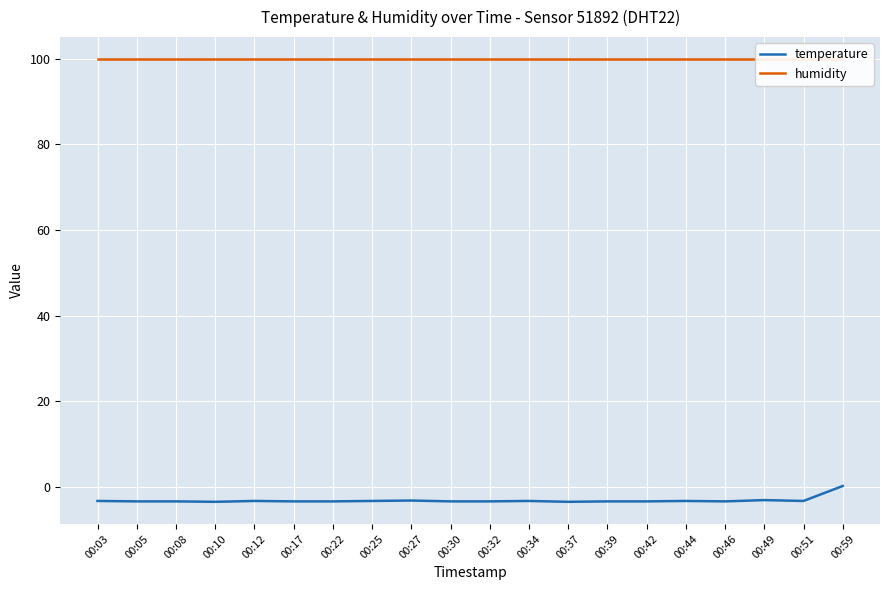

True or false: humidity has a value of 99.9 at 00:49.

True